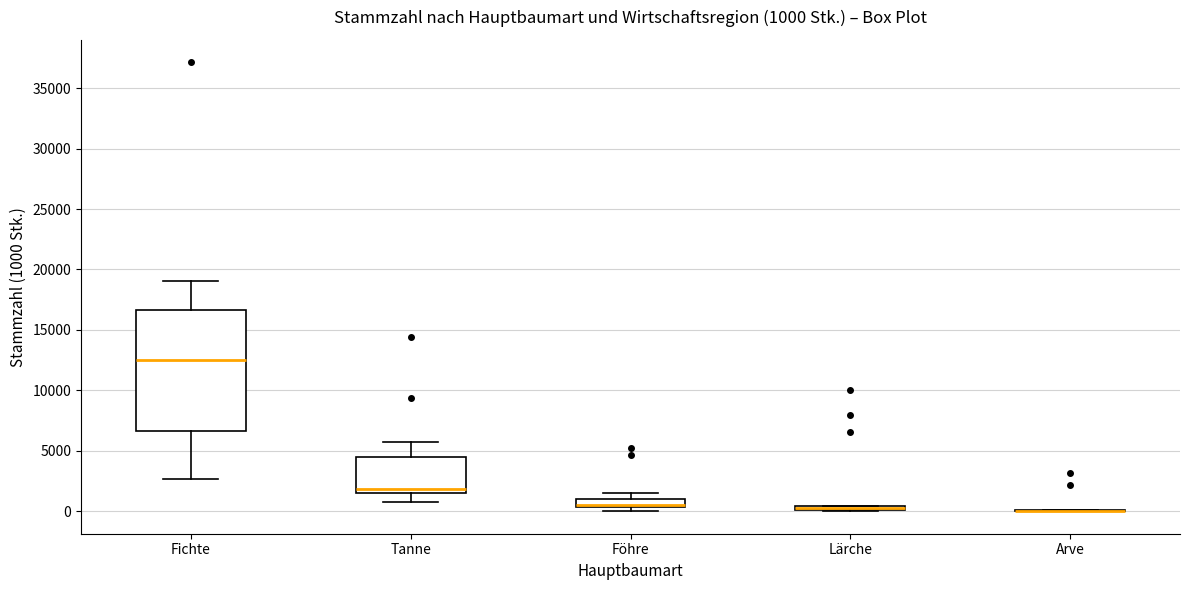

Which box is the tallest, from its lower edge to its upper edge?

Fichte